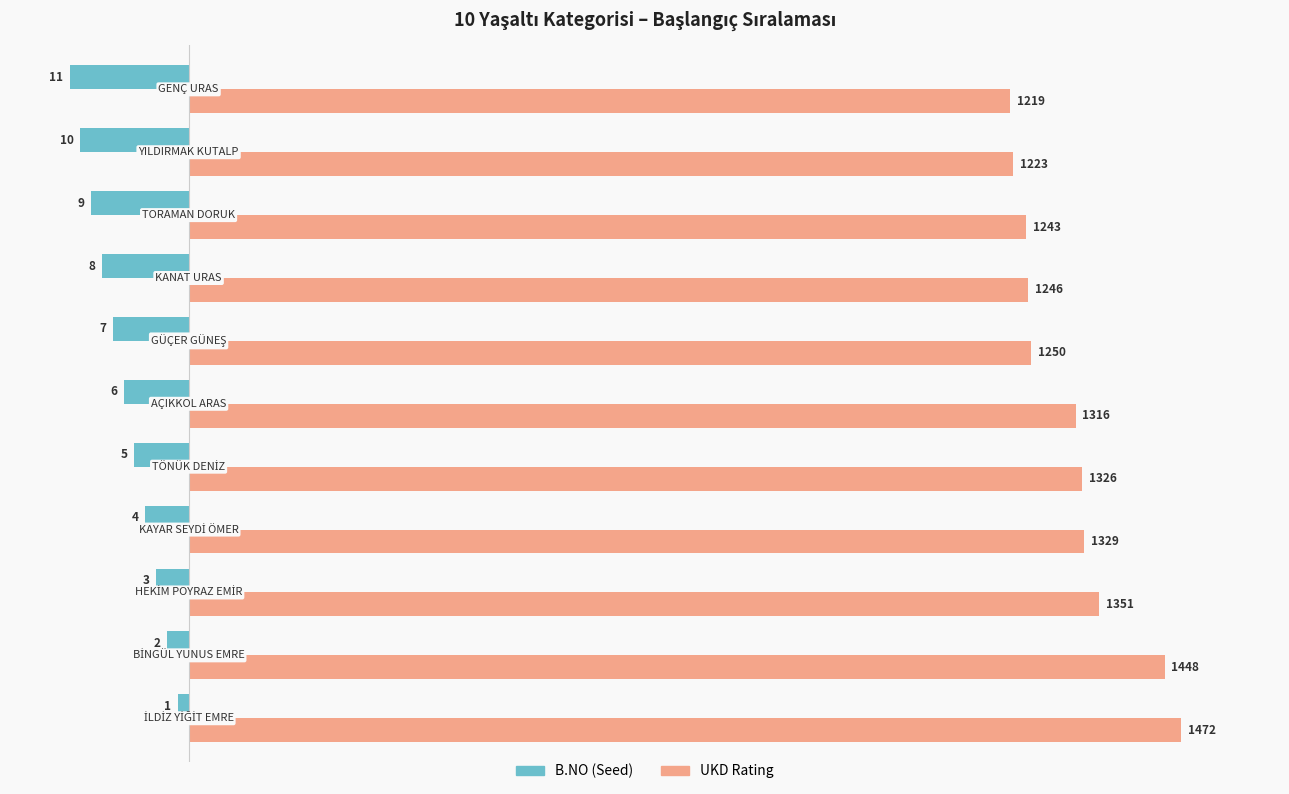

What is the maximum value shown in the chart?

1472.0